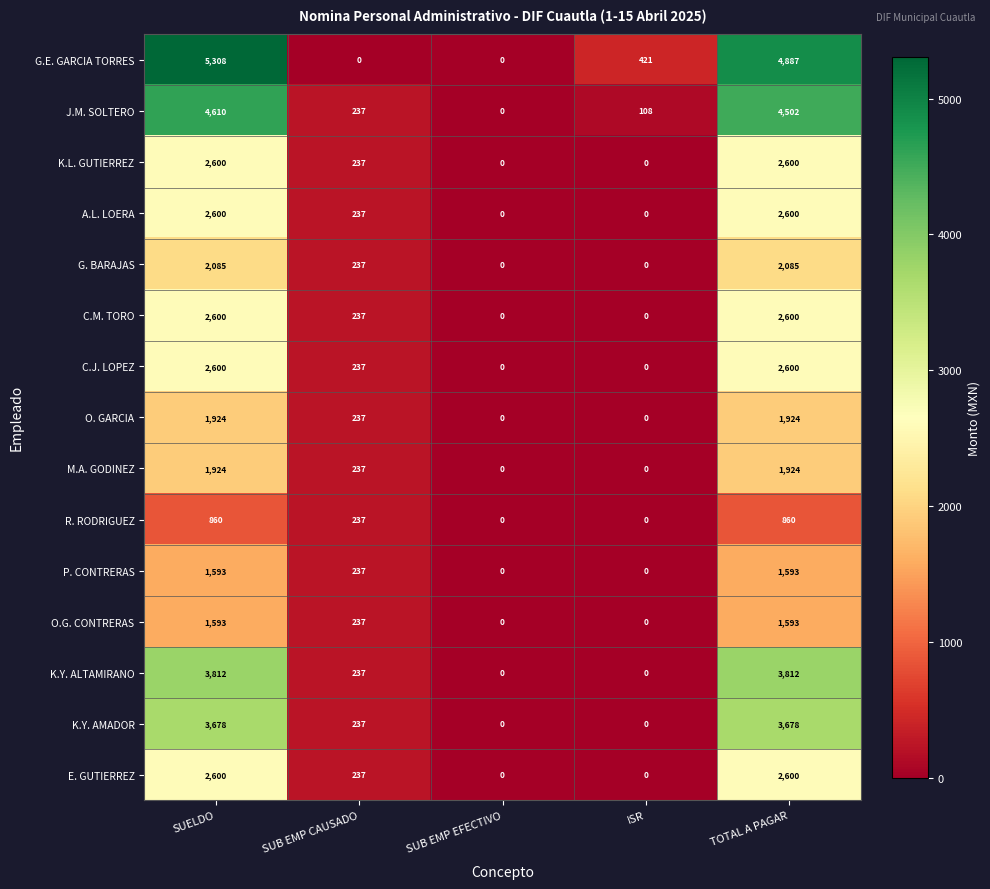

Where does the O. GARCIA series first go above 237?

SUELDO